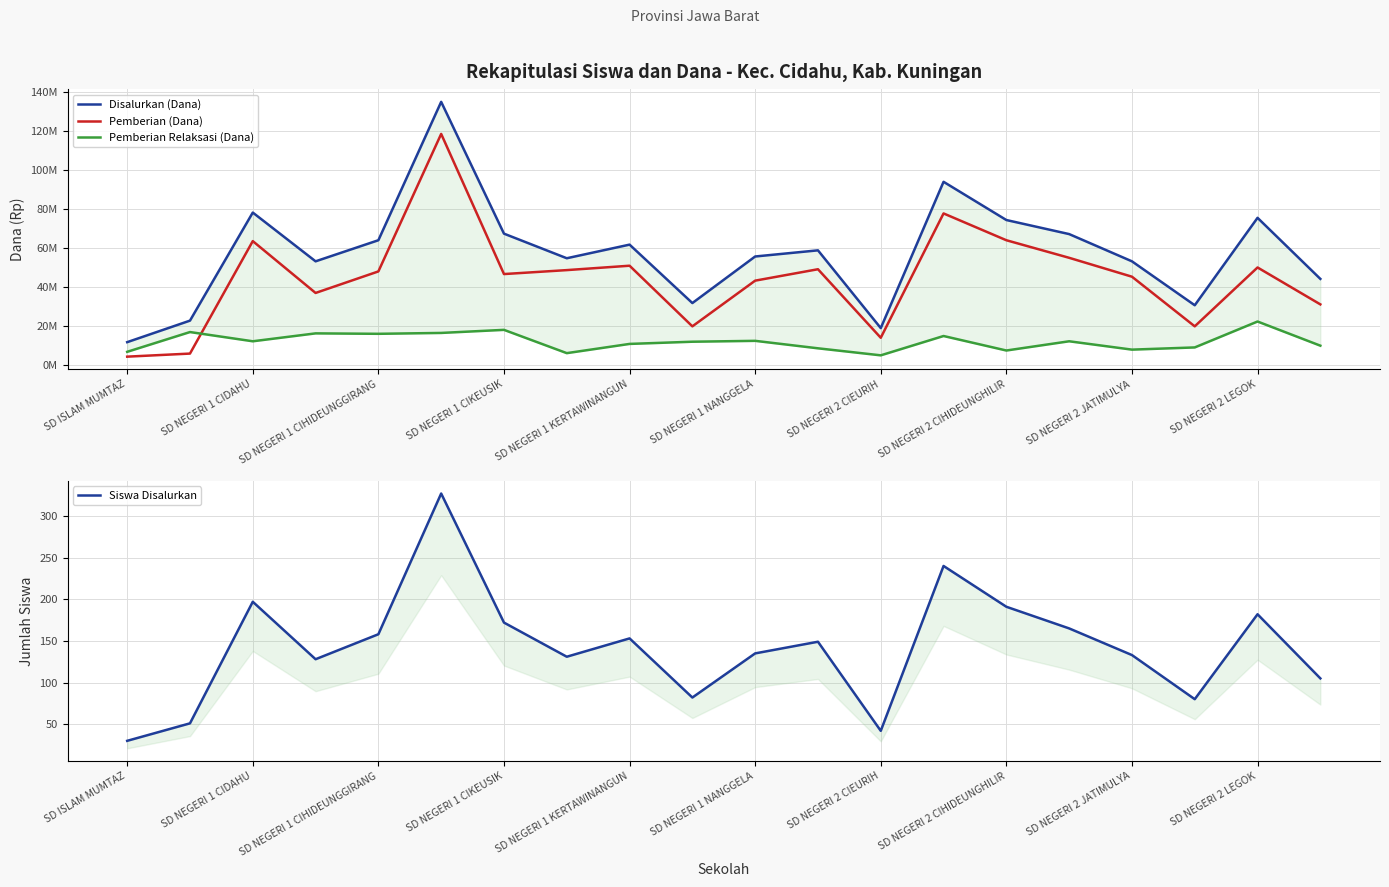

Which has a higher value, SD NEGERI 1 CIDAHU or SD NEGERI 2 LEGOK?

SD NEGERI 1 CIDAHU